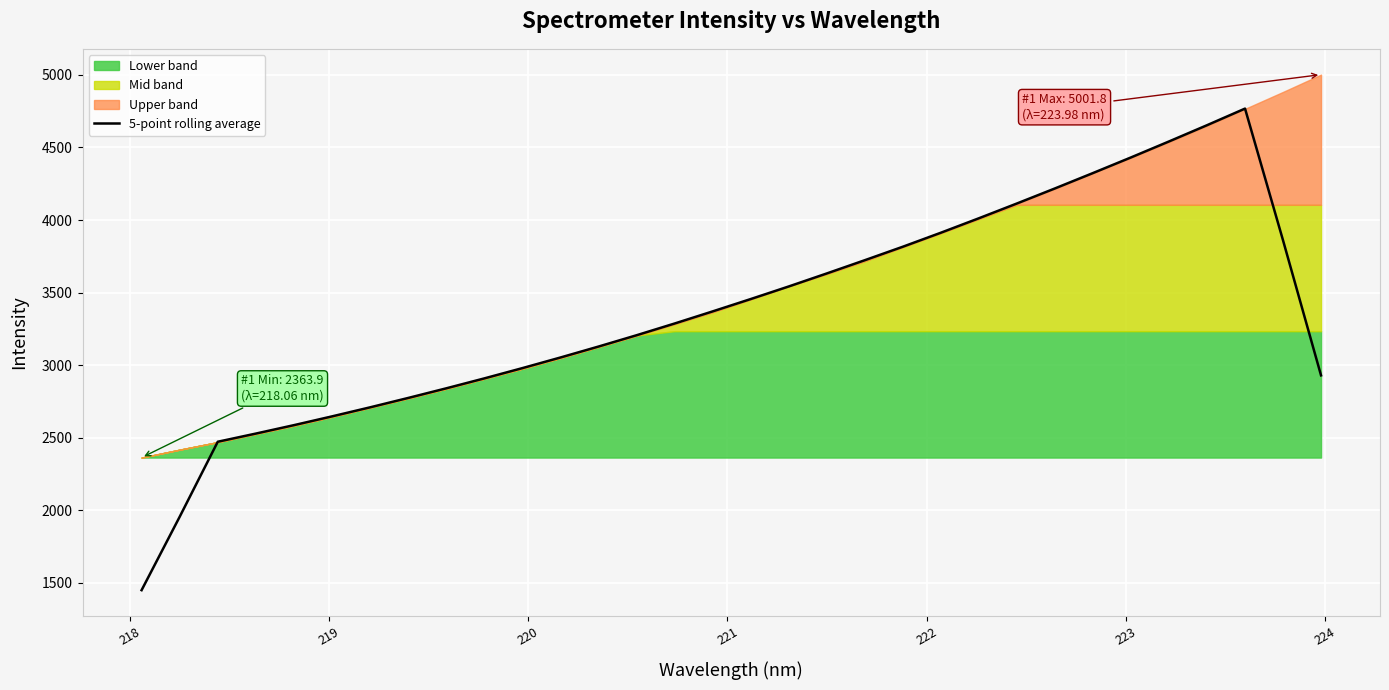

Count the number of categories in the chart.

32